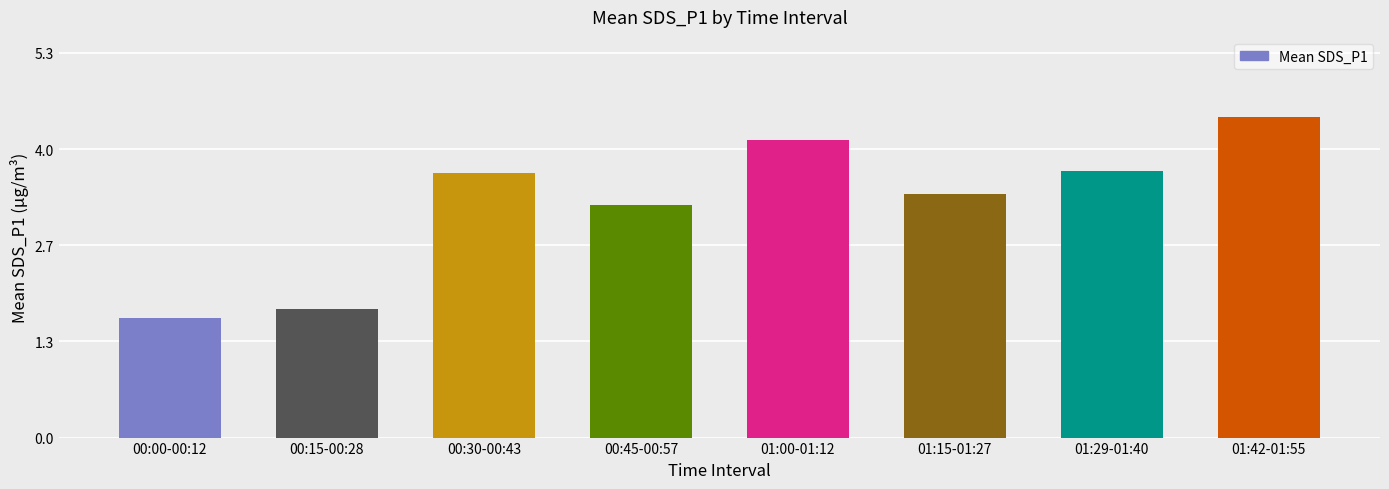

What is the label of the 4th bar from the right?

01:00-01:12